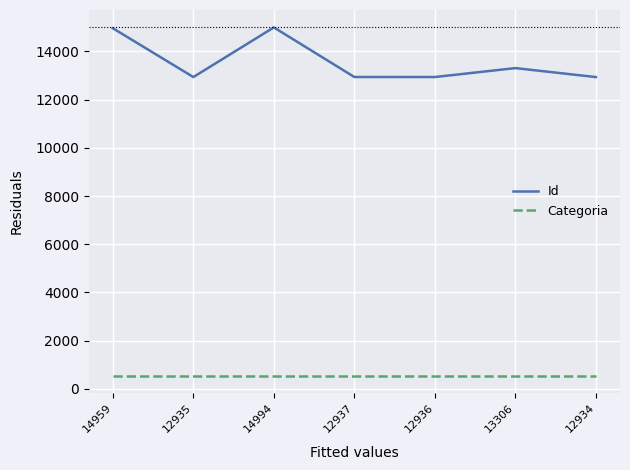

Is this an area chart (filled region under the line)?

No